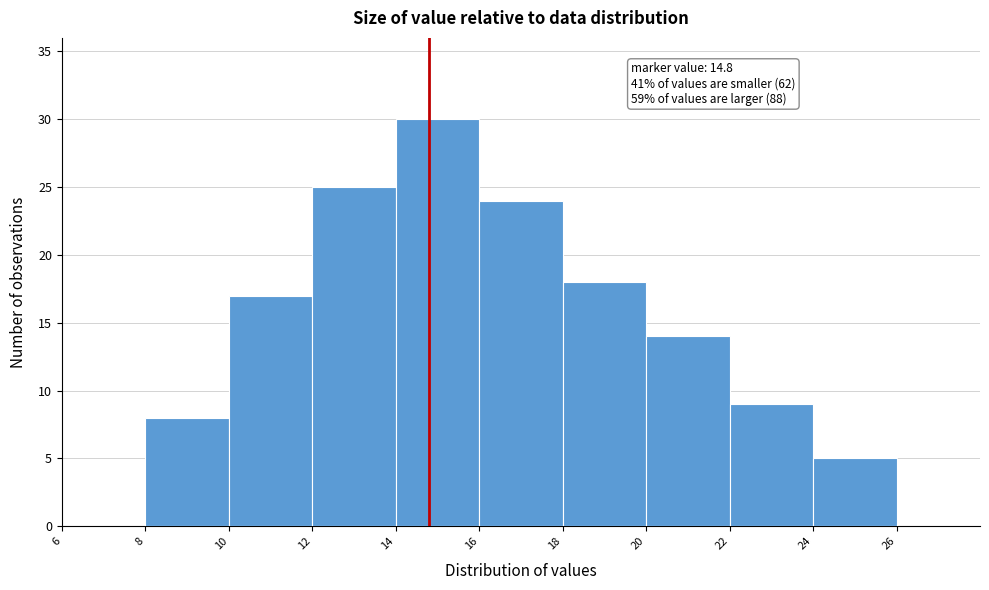

Over which range of the x-axis is the bar tallest?

14 to 16